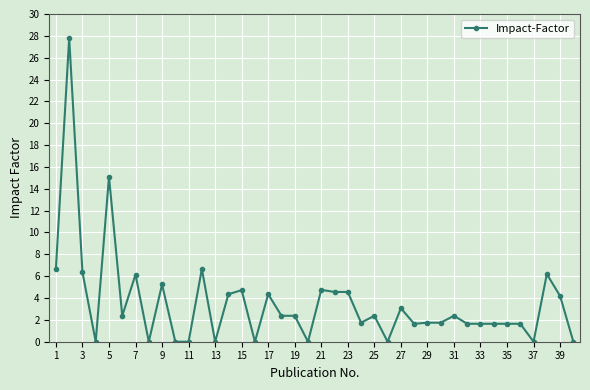

What is the difference between the maximum and minimum values?

27.8